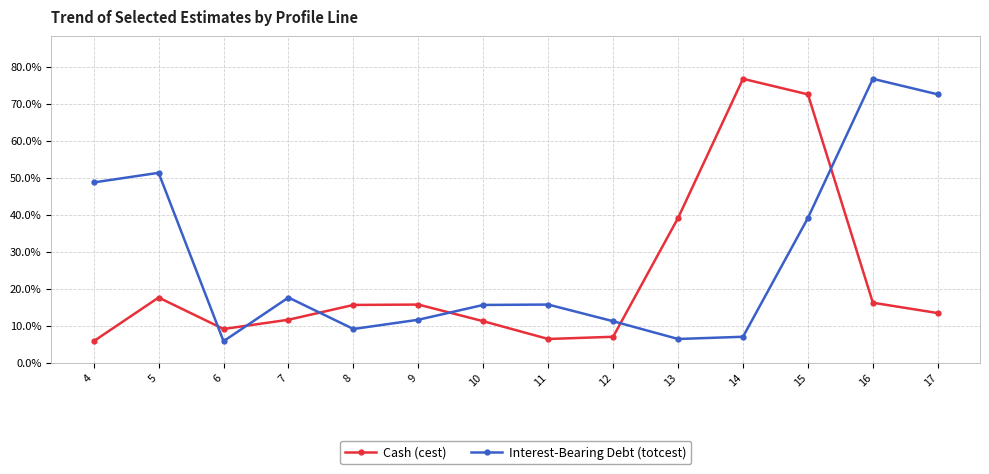

Does the chart display data point markers on the line(s)?

Yes